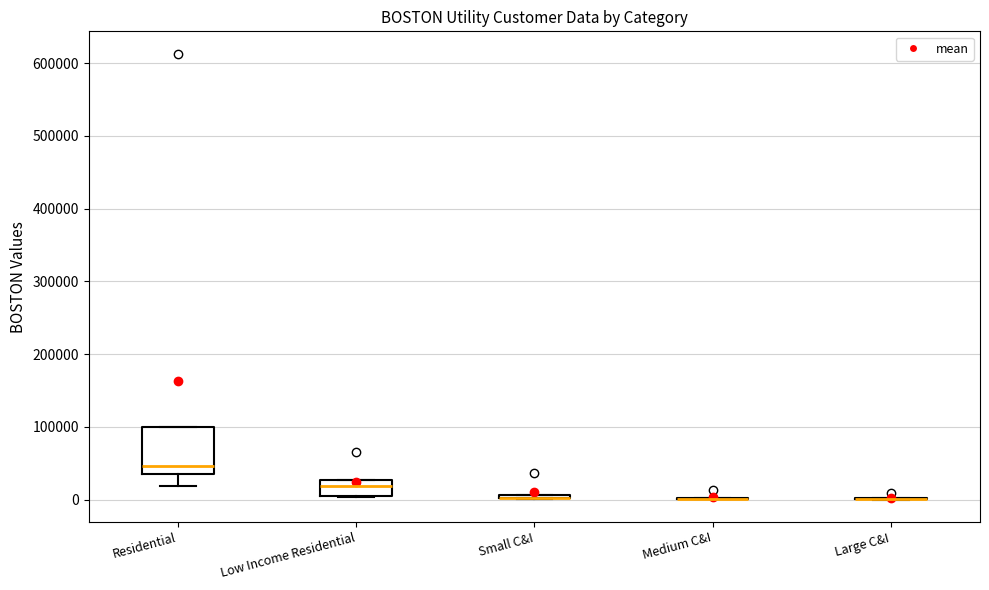

Where is the upper edge of the box for Residential on the y-axis? The values are not printed on the chart, so give them approximately, as read against the axis.

100000